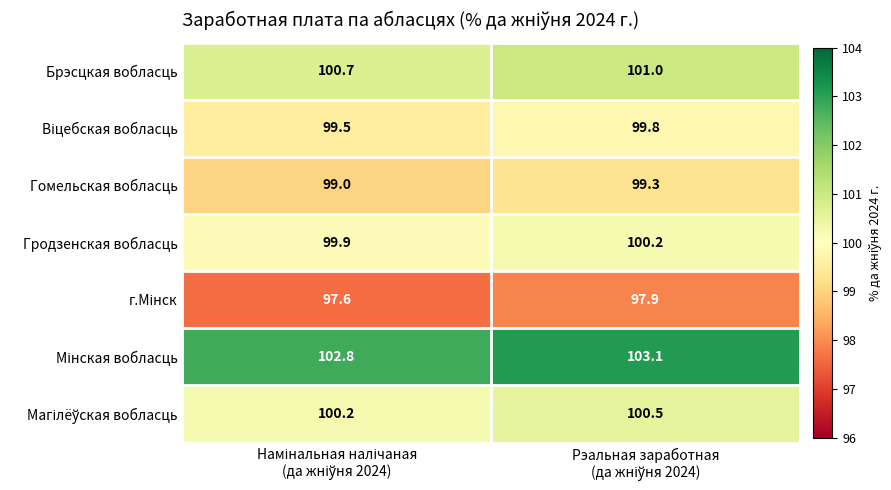

What is the smallest value displayed?

97.6